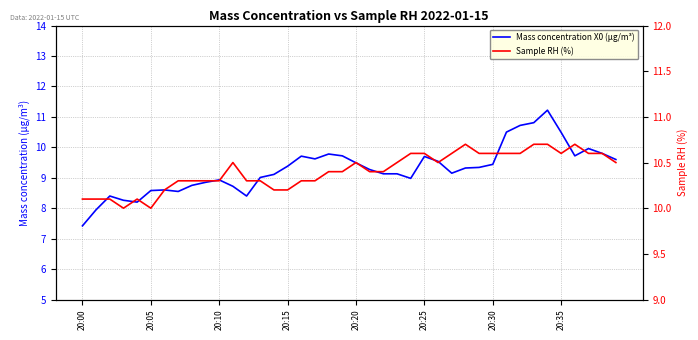

Between 38 and 39, which is larger?

38